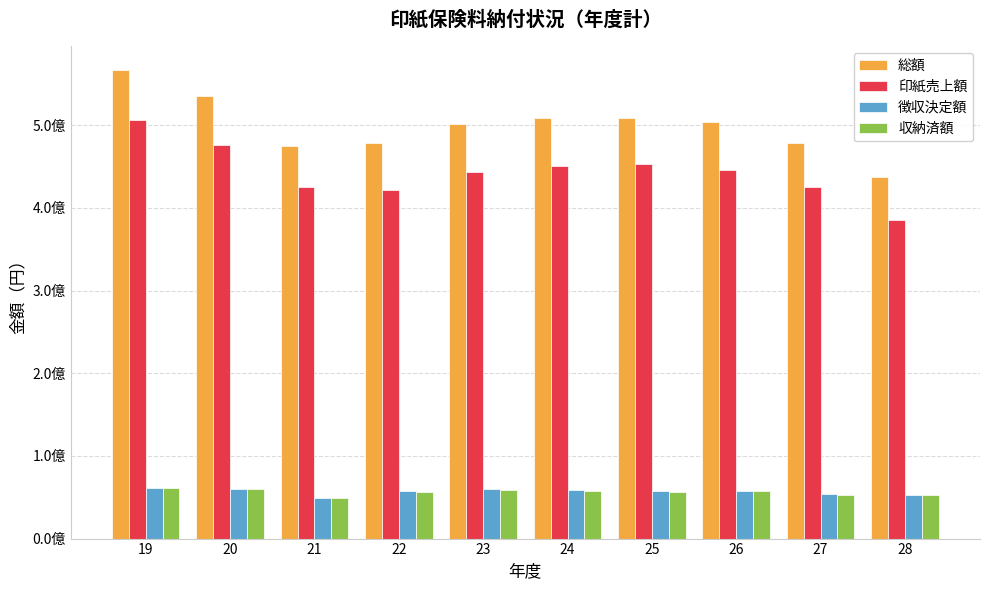

The value of 印紙売上額 at 27 is 425795763. True or false?

True